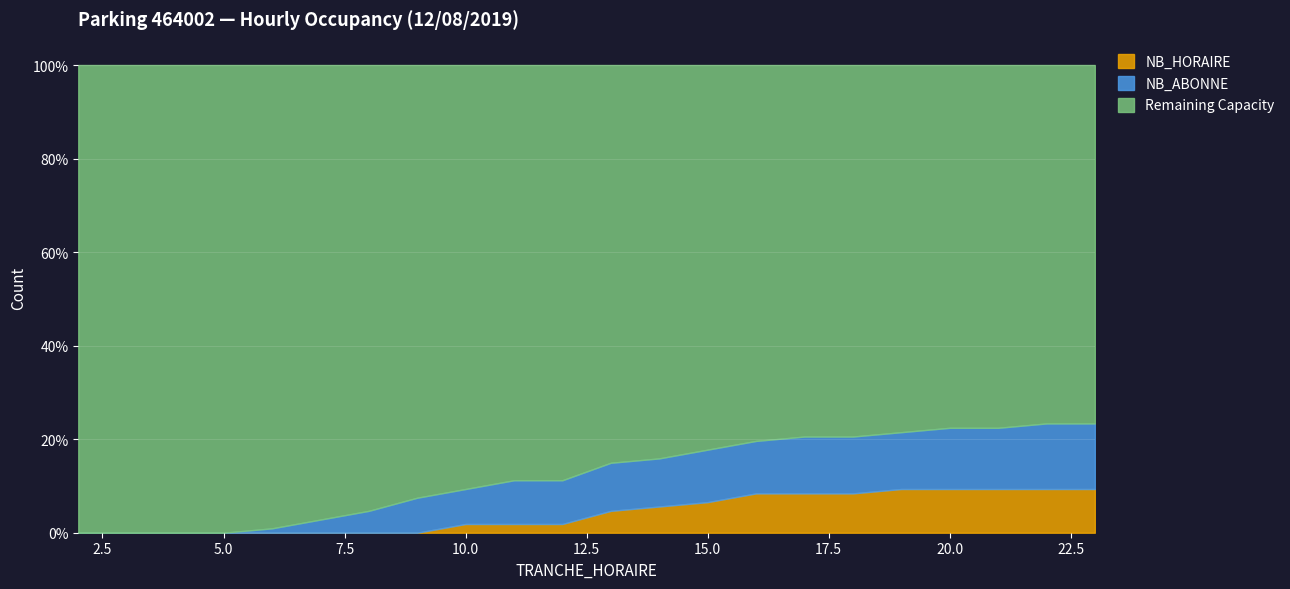

What is the highest value of the NB_HORAIRE series?

9.3